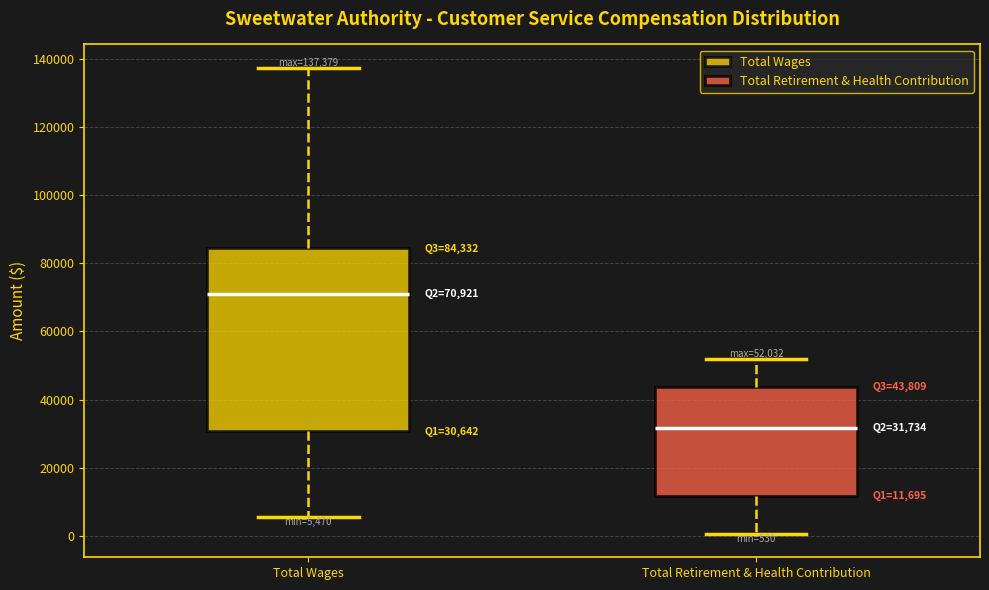

Comparing the boxes themselves (not the whiskers), which one is the tallest?

Total Wages